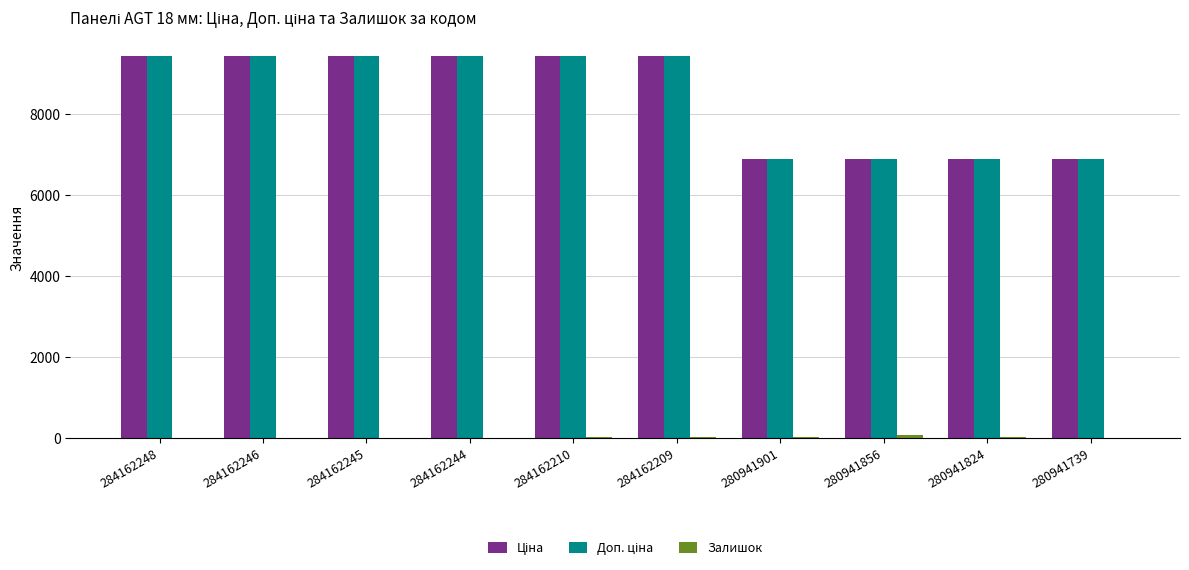

How many distinct data groups are displayed?

3